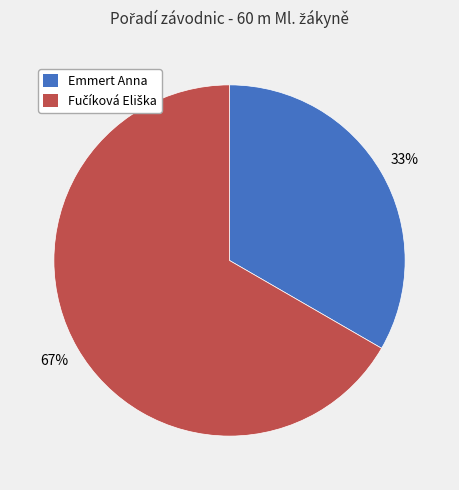

Which slice is the smallest?

Emmert Anna